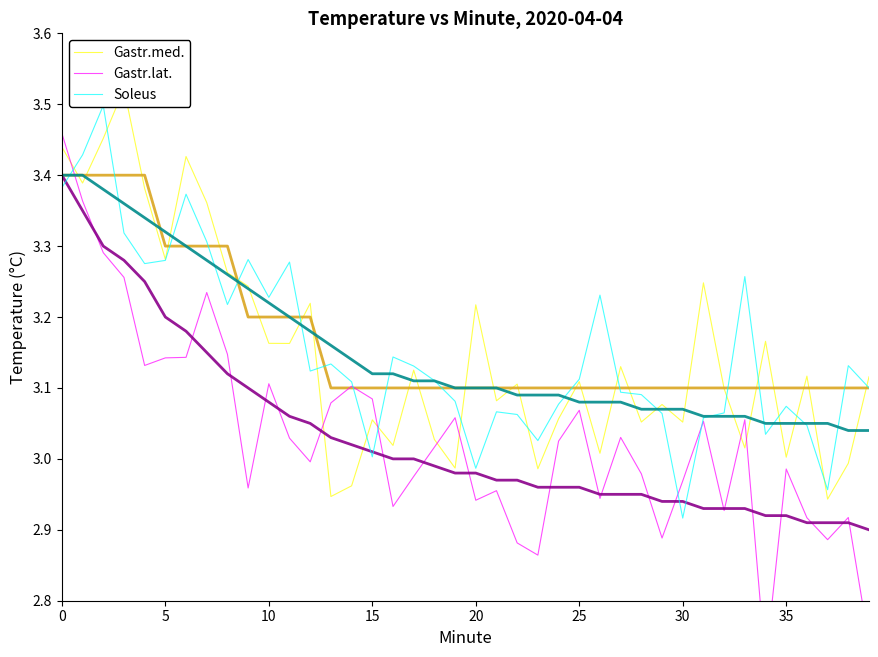

What is the label of the 32nd point from the left?

31